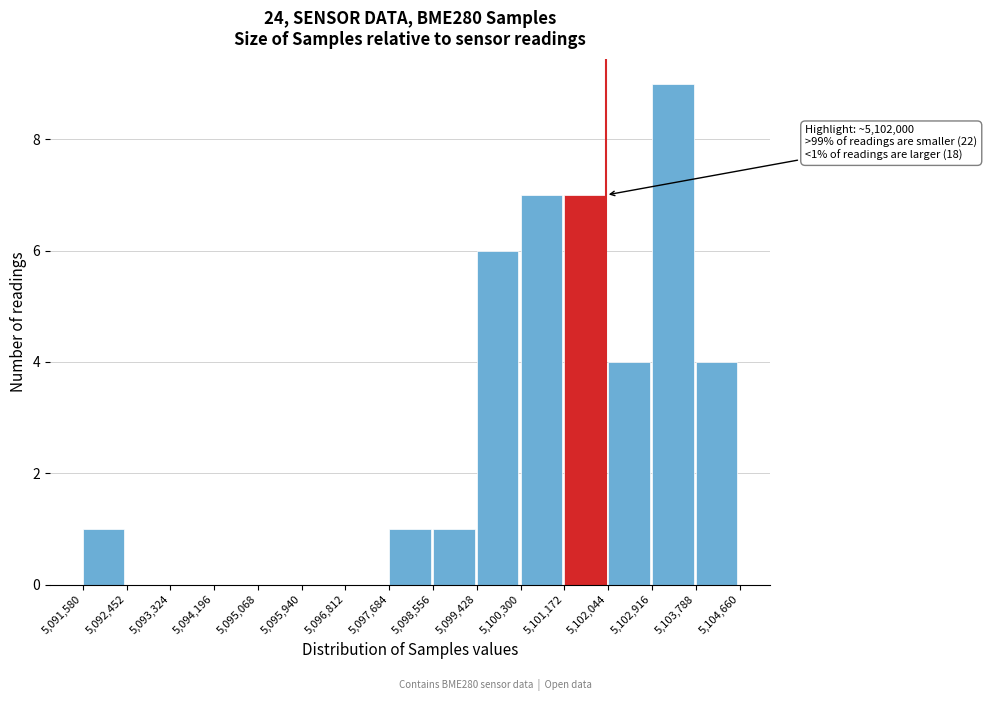

Over which range of the x-axis is the bar tallest?

5,102,916 to 5,103,788